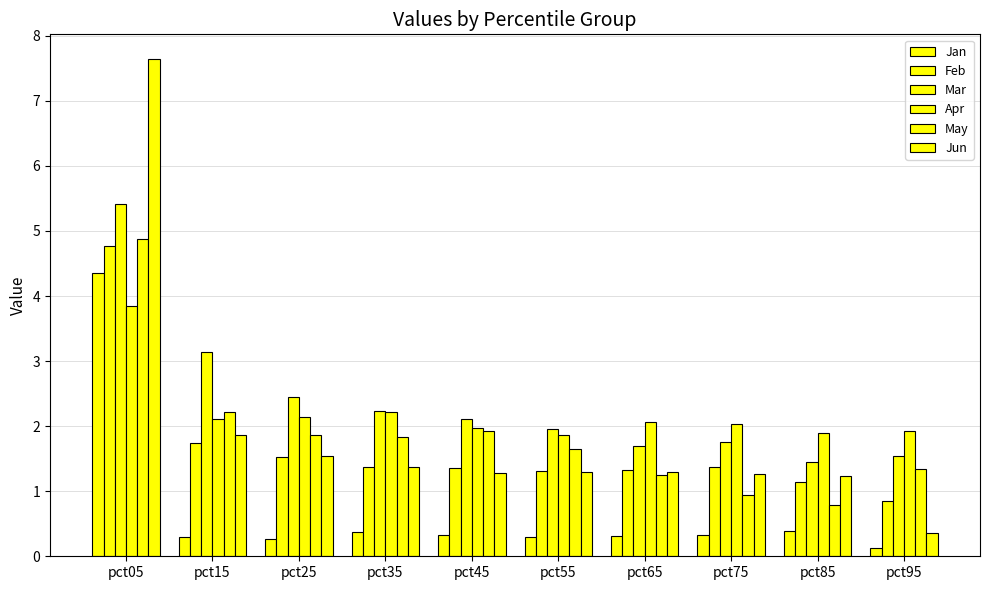

How many data points does each series have?

10